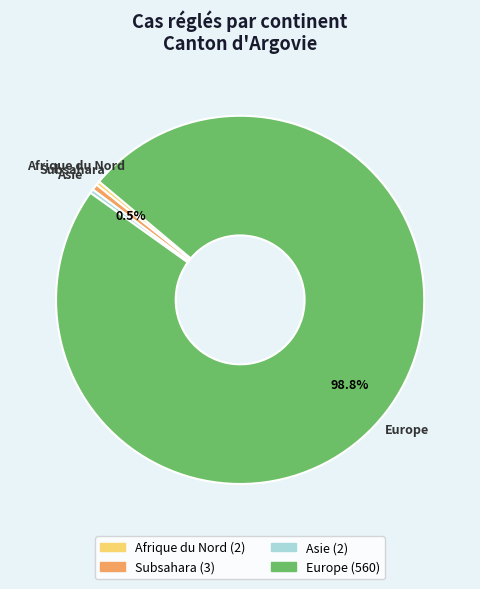

Which category accounts for the majority?

Europe